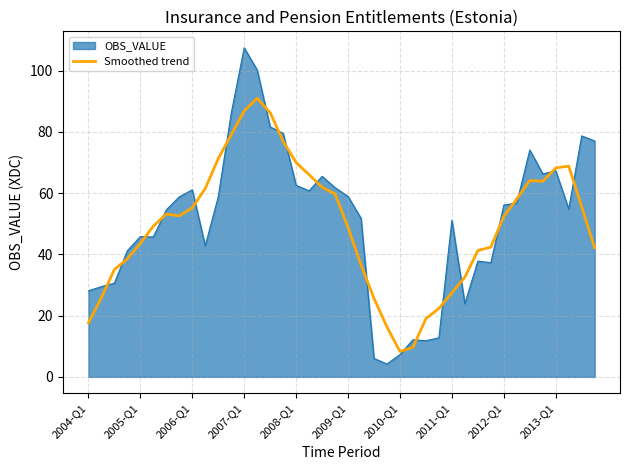

List the series in order of their peak value, highest first.

OBS_VALUE, Smoothed trend